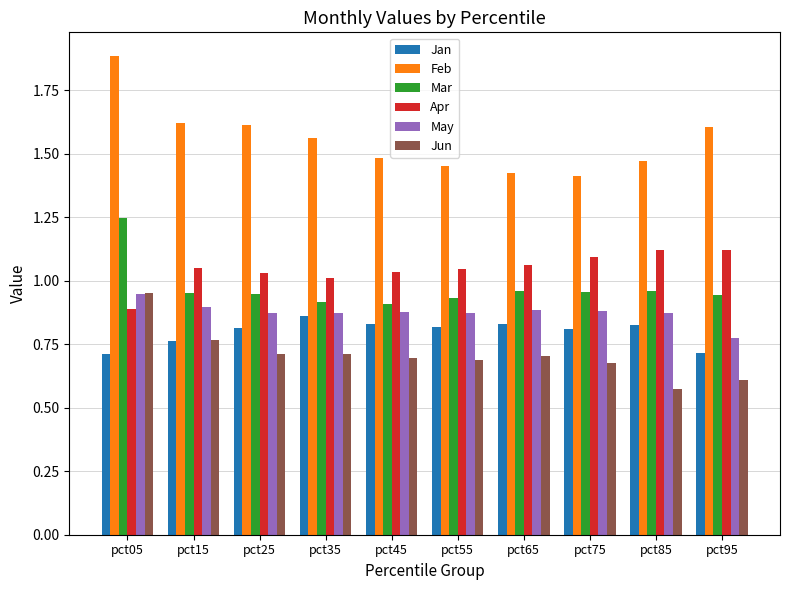

Which series has the widest spread of values?

Feb